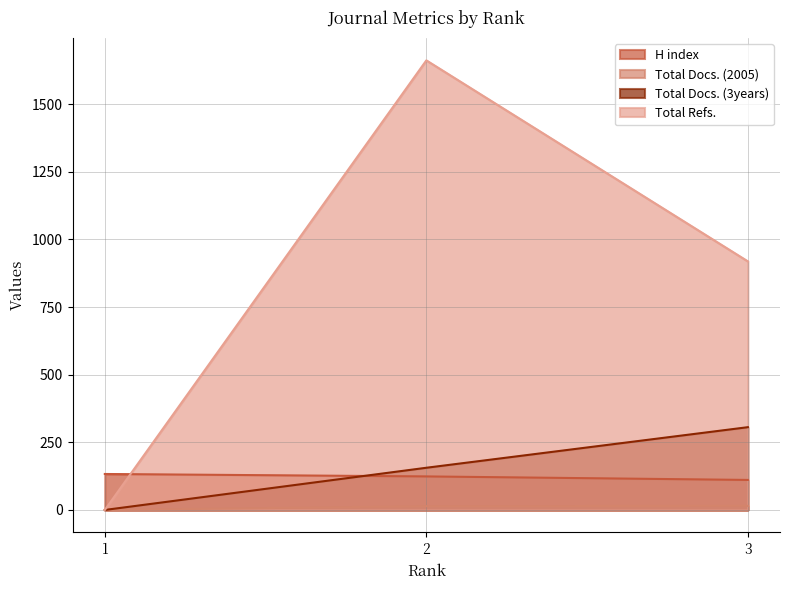

How many lines are shown in the chart?

4